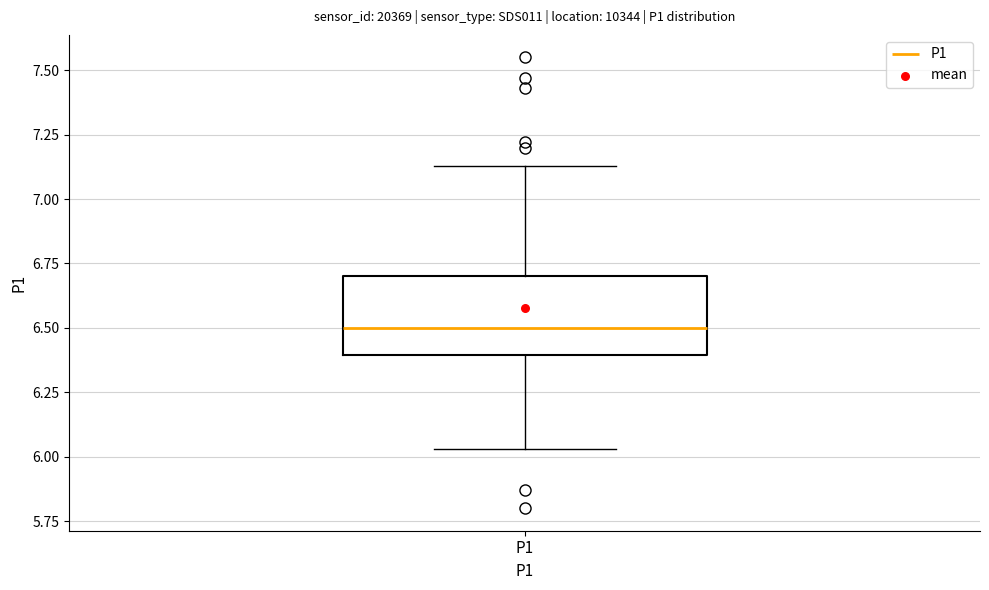

Transcribe this box plot: give where the median line is, the range the box spans, and where the two whiskers end, as read against the y-axis. The values are not printed on the chart, so give them approximately, as read against the axis.

median 6.50, box 6.40 to 6.70, whiskers 6.05 to 7.15